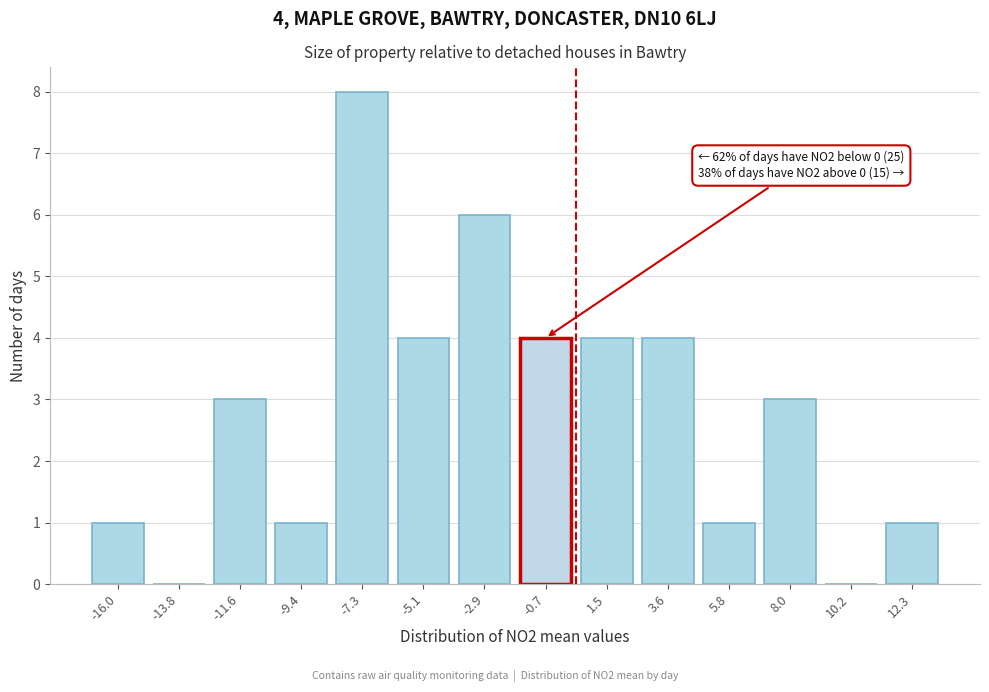

Reading left to right, what are all the values shown in this chart?

-16.0=1	-13.8=0	-11.6=3	-9.4=1	-7.3=8	-5.1=4	-2.9=6	-0.7=4	1.5=4	3.6=4	5.8=1	8.0=3	10.2=0	12.3=1